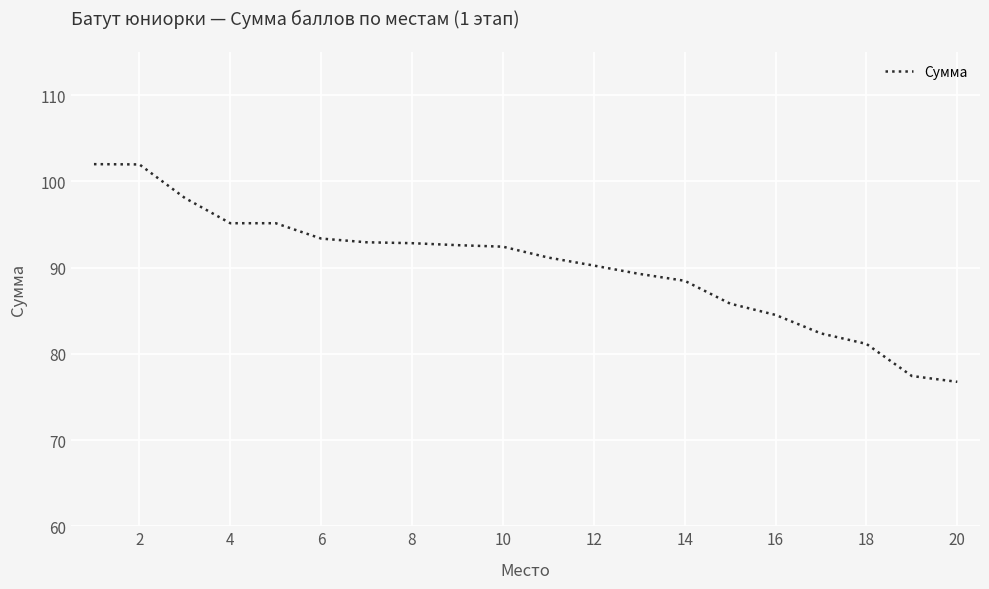

Does the chart have visible grid lines?

Yes